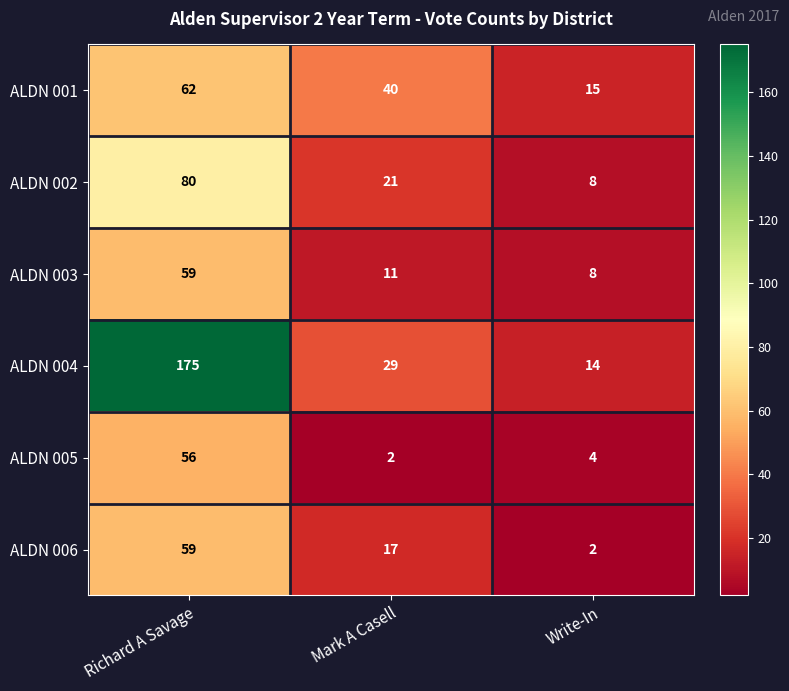

Which series has the largest range (max minus min)?

ALDN 004